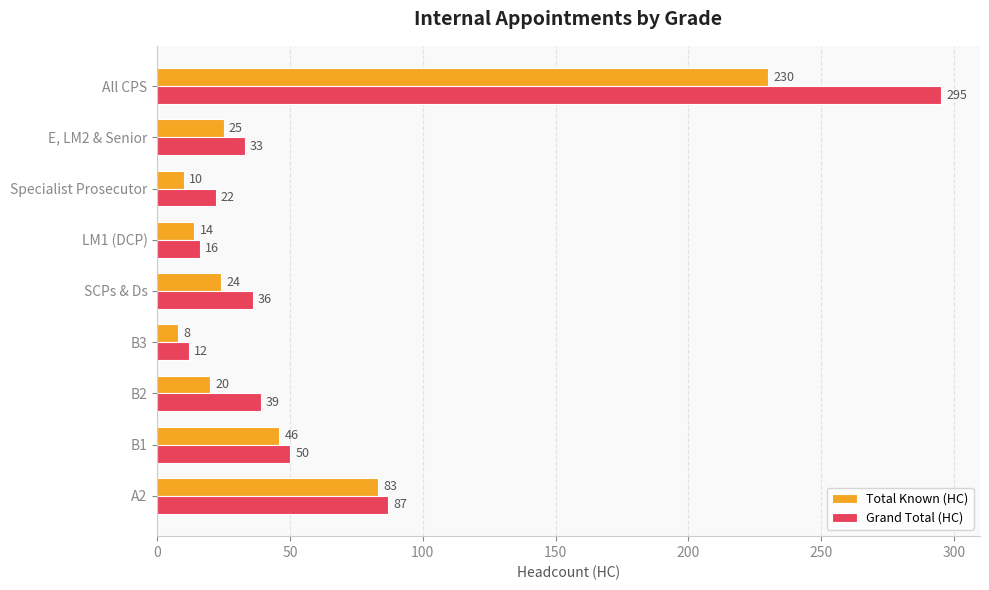

What are all the series names shown in the legend?

Total Known (HC), Grand Total (HC)